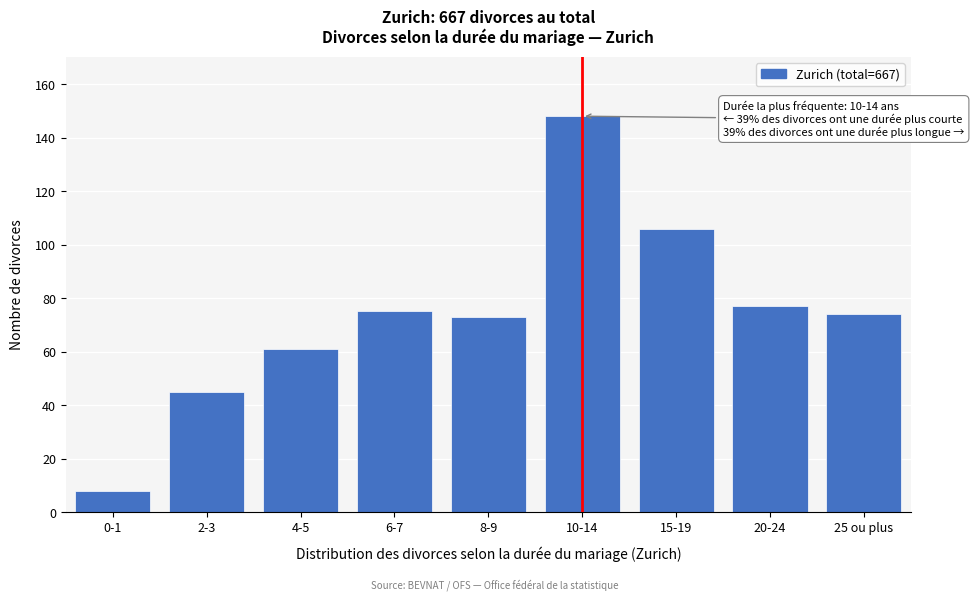

Reading left to right, what are all the values shown in this chart?

0-1=8	2-3=45	4-5=61	6-7=75	8-9=73	10-14=148	15-19=106	20-24=77	25 ou plus=74